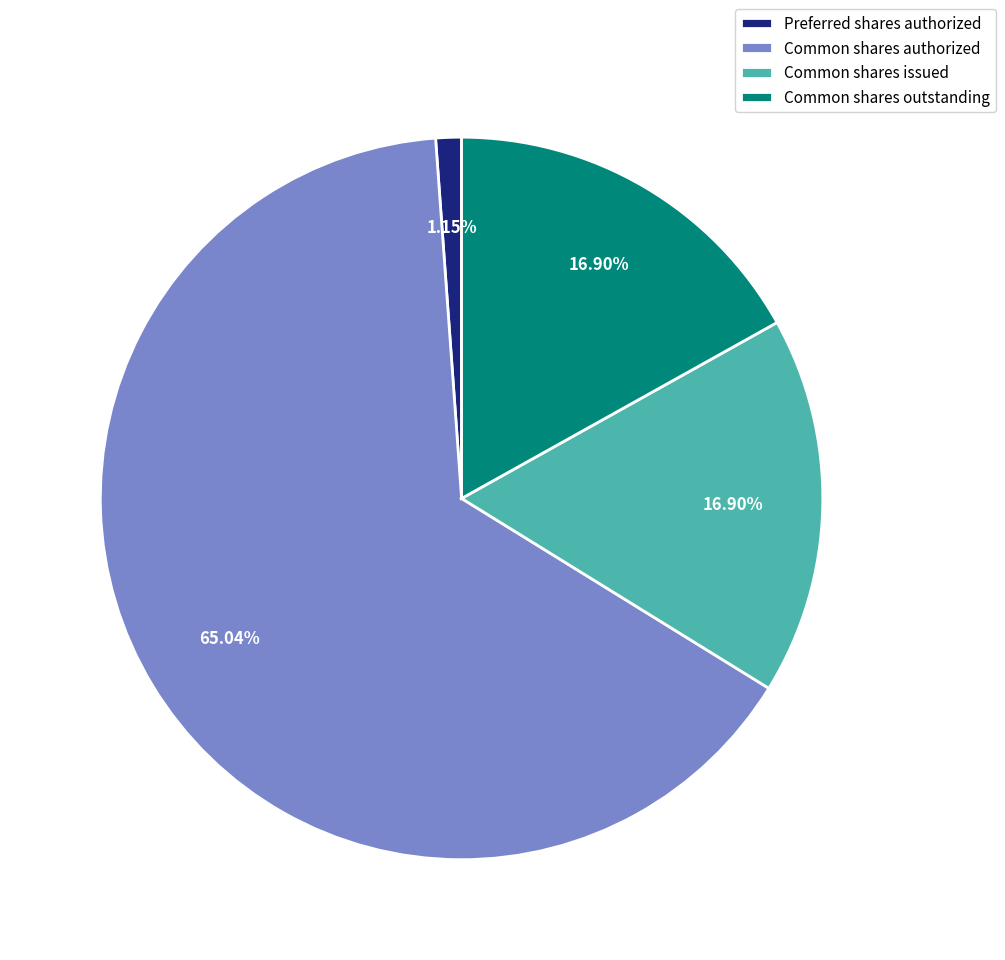

Do Common shares issued and Preferred shares authorized together represent more than half of the pie?

No